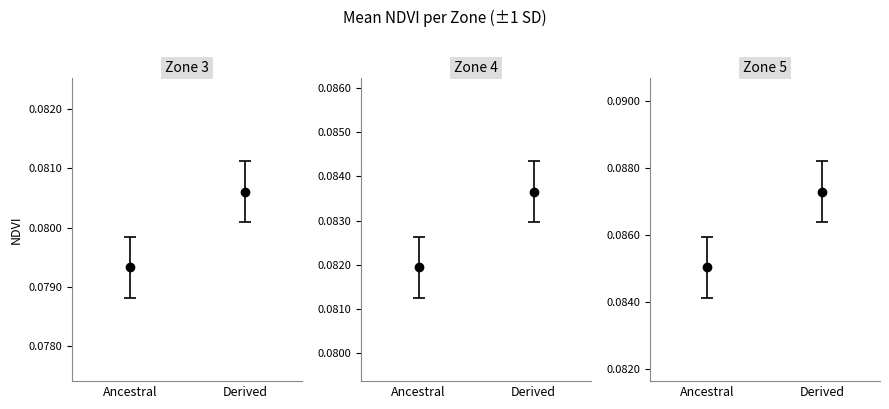

Which label corresponds to the largest value in the chart?

5